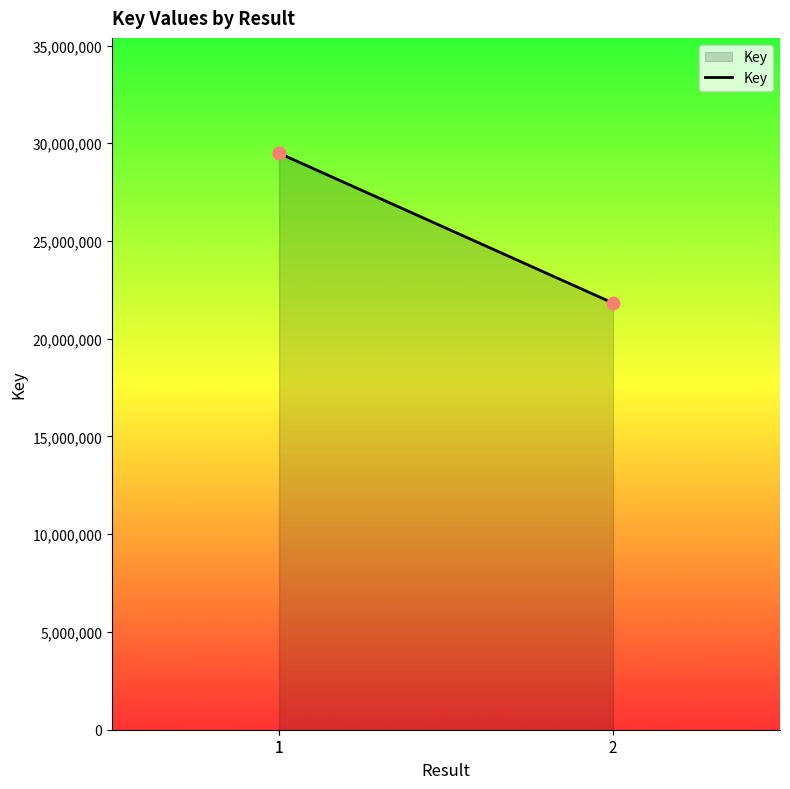

Which has a higher value, 1 or 2?

1